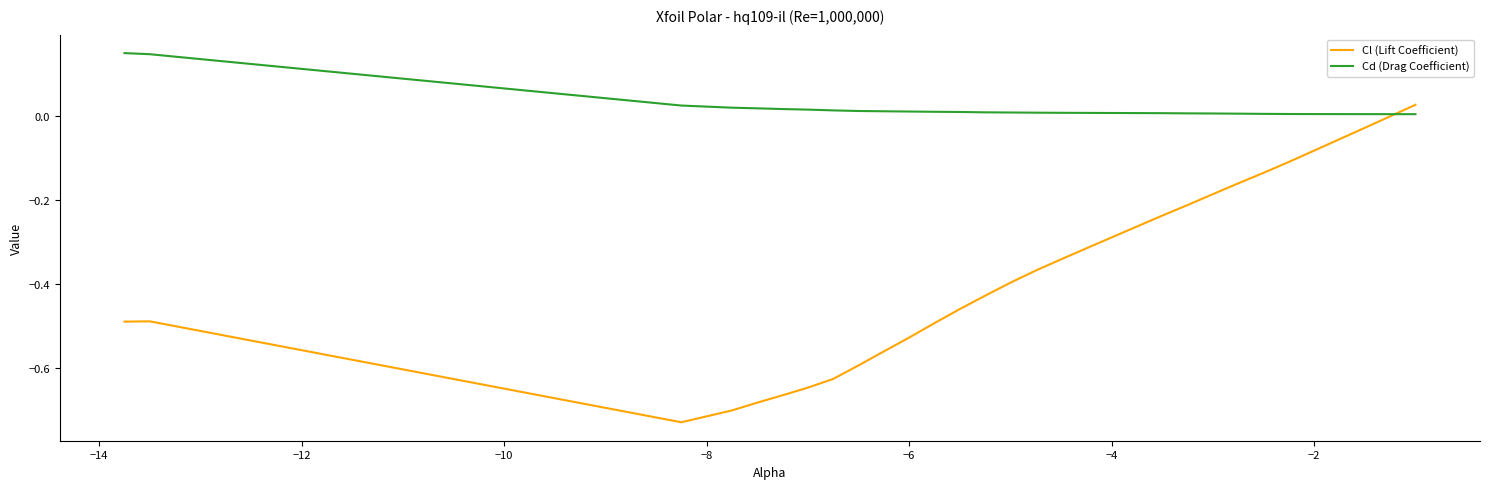

Rank the series by their average value, from highest to lowest.

Cd (Drag Coefficient), Cl (Lift Coefficient)